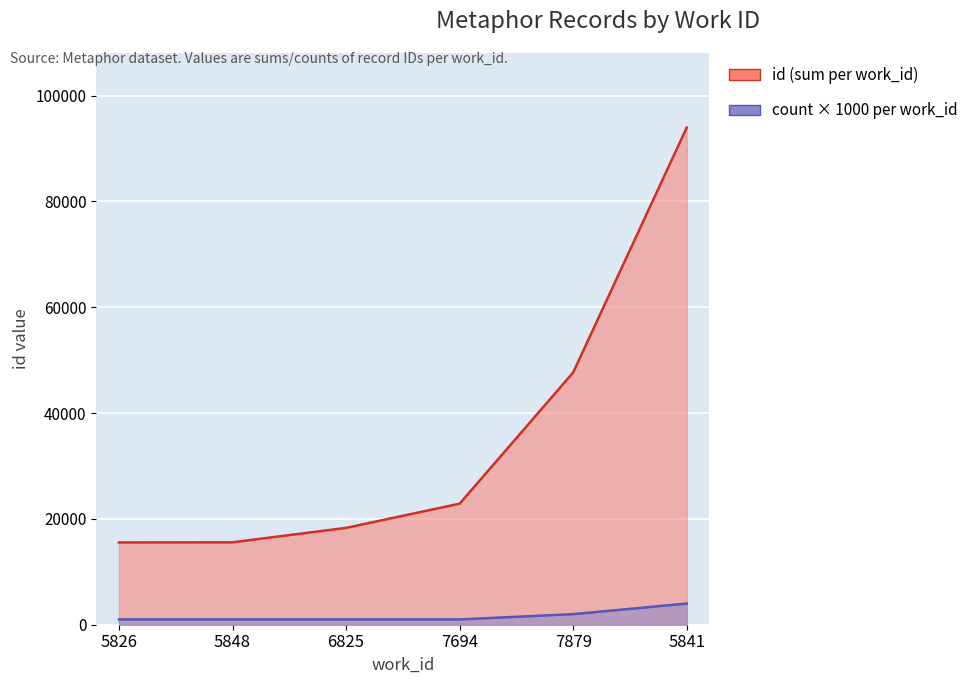

Is it true that count × 1000 per work_id equals 3022 at 7879?

False